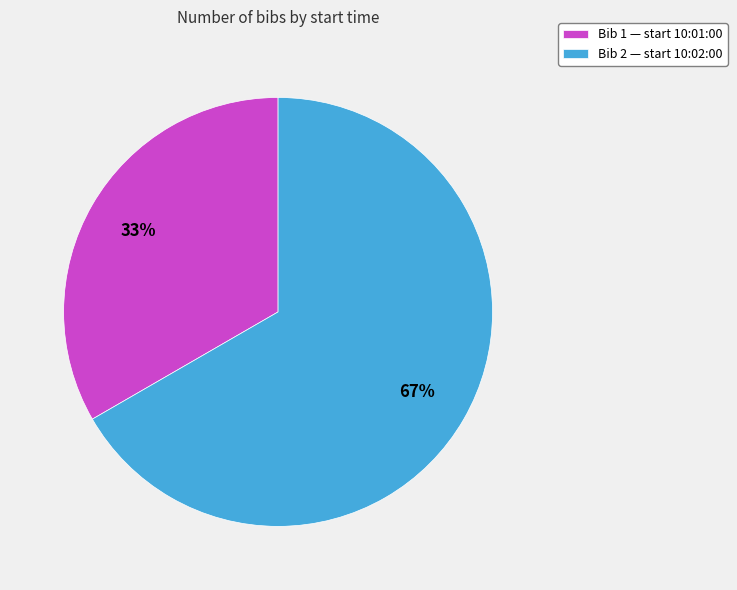

Rank the categories by value from lowest to highest.

Bib 1 — start 10:01:00, Bib 2 — start 10:02:00